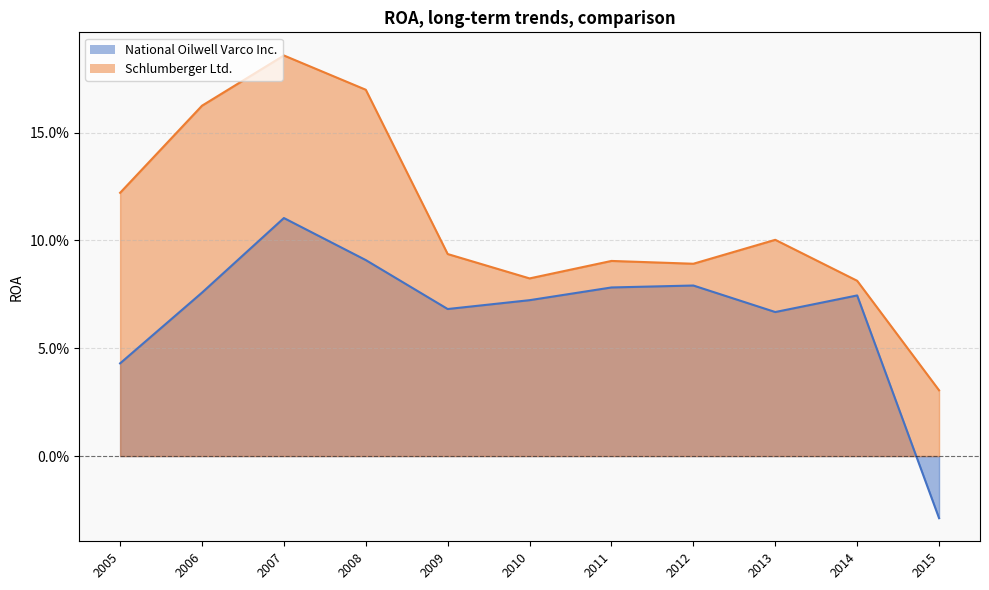

Is it true that Schlumberger Ltd. equals 0.2 at 2007?

True